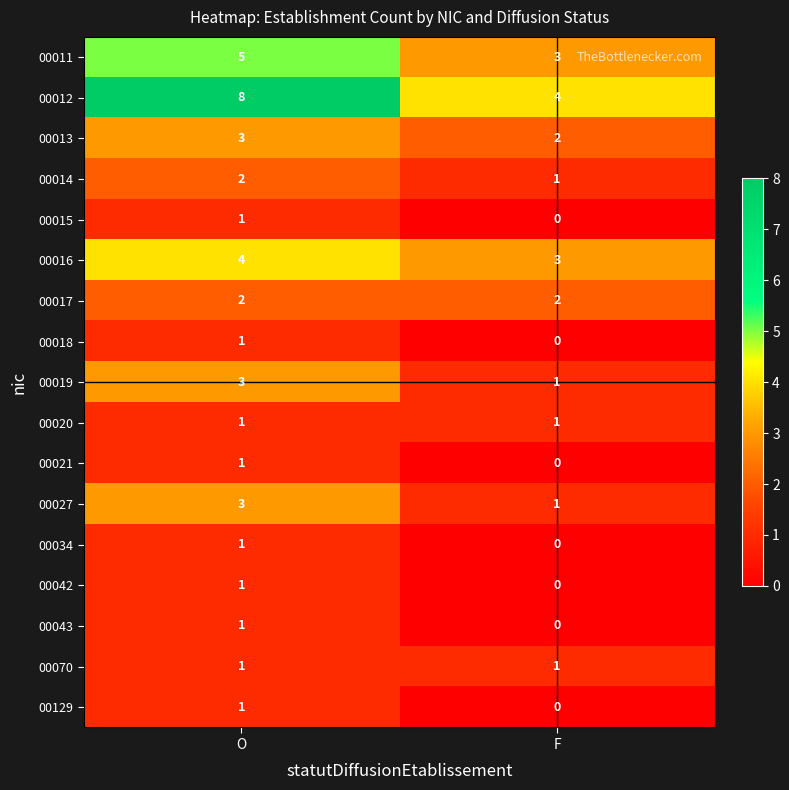

The value of 00014 at F is 1. True or false?

True